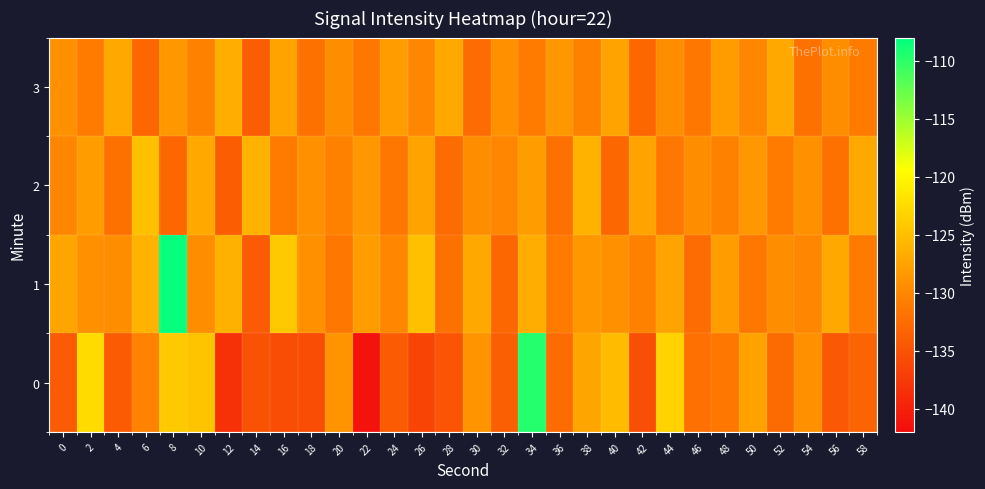

What is the smallest value displayed?

-141.2